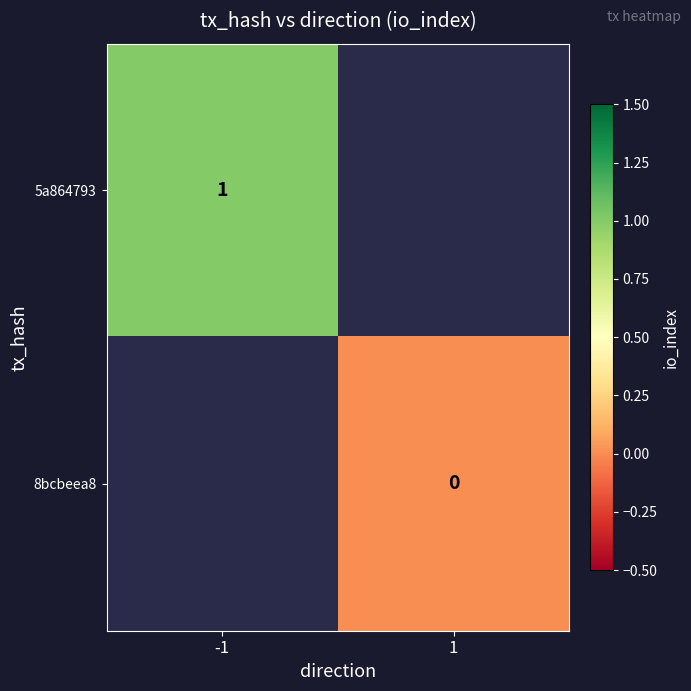

The value of 5a864793 at -1 is 1. True or false?

True